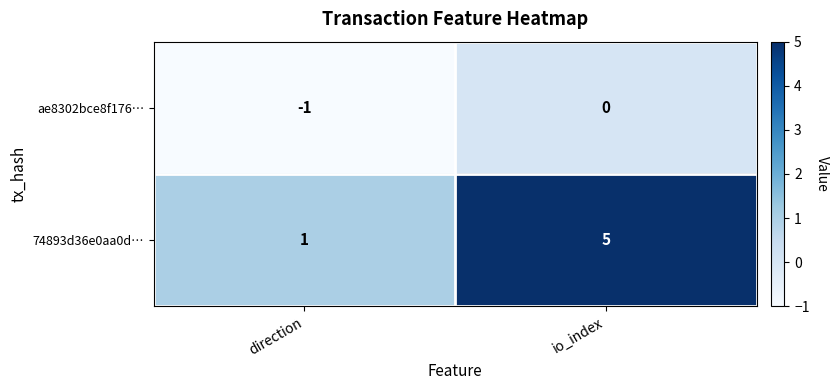

Where is 74893d36e0aa0d… nearest to the value 3?

direction